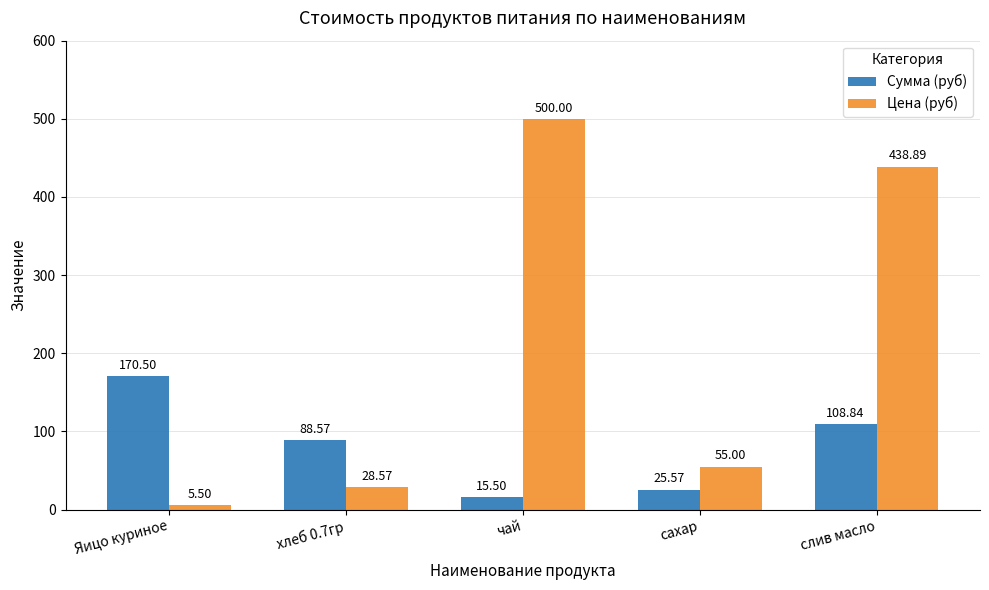

At which label does Цена (руб) reach its peak?

чай